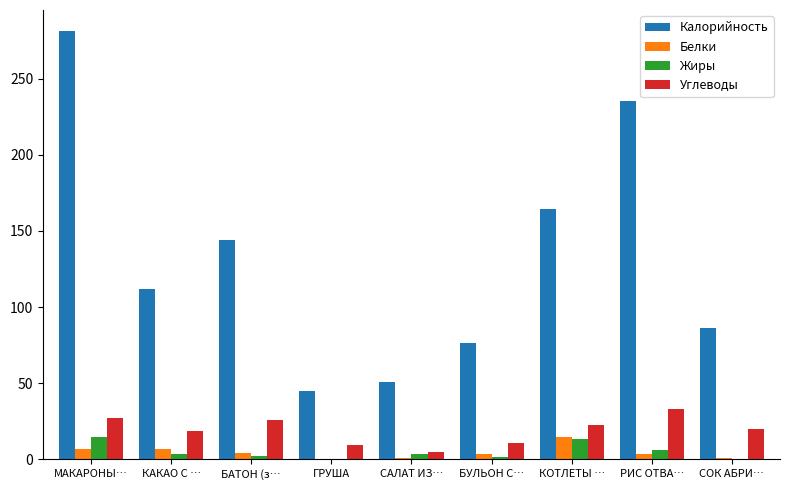

Which series has the largest total across all categories?

Калорийность